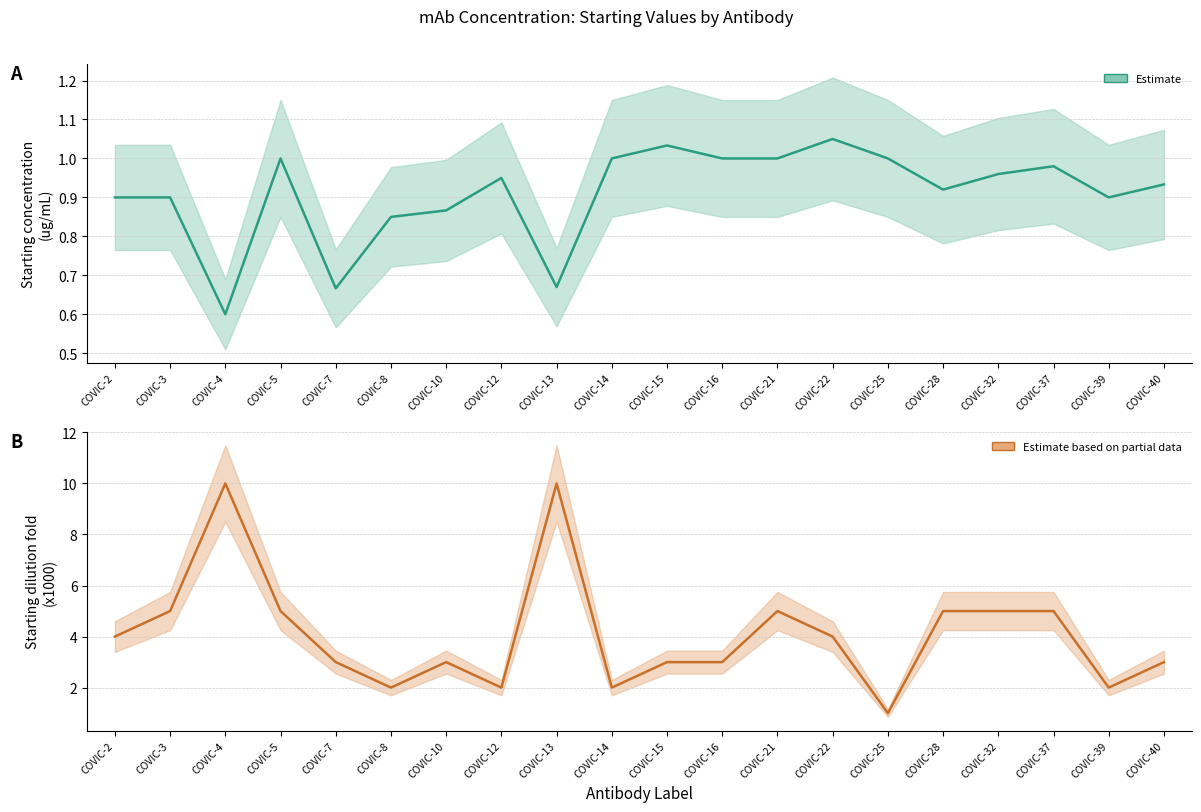

List the series in order of their peak value, highest first.

Starting dilution fold (x1000), Starting concentration (ug/mL)